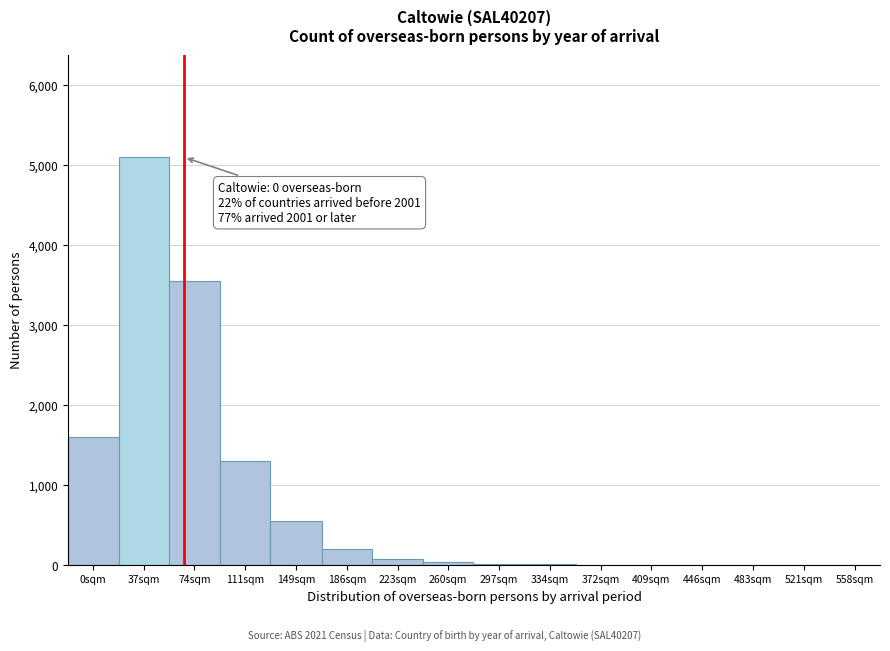

What is the sum of all values?

12461